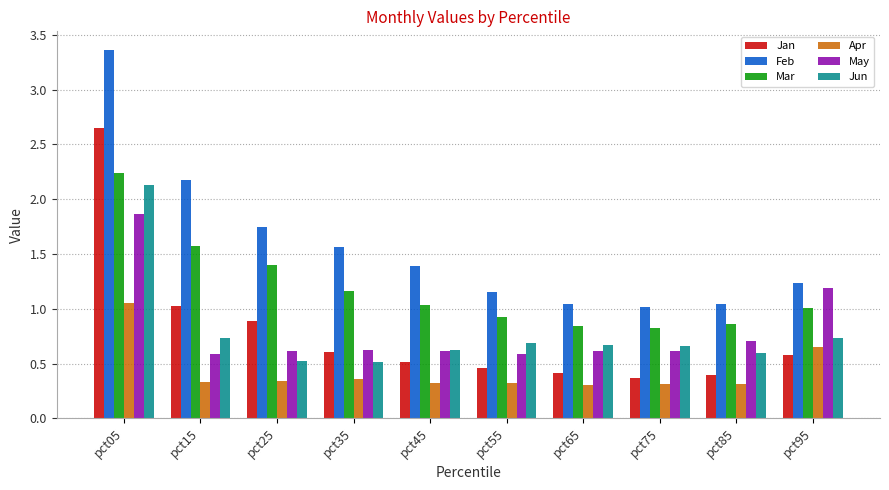

Which series has the largest total across all categories?

Feb